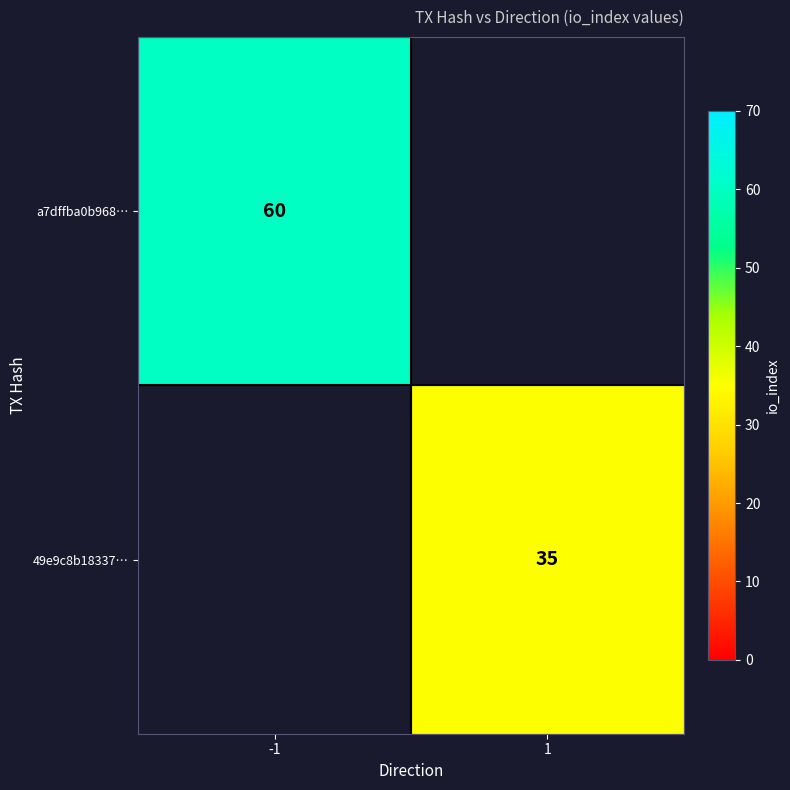

Is the value of 49e9c8b18337… at 1 greater than the value of a7dffba0b968… at -1?

No